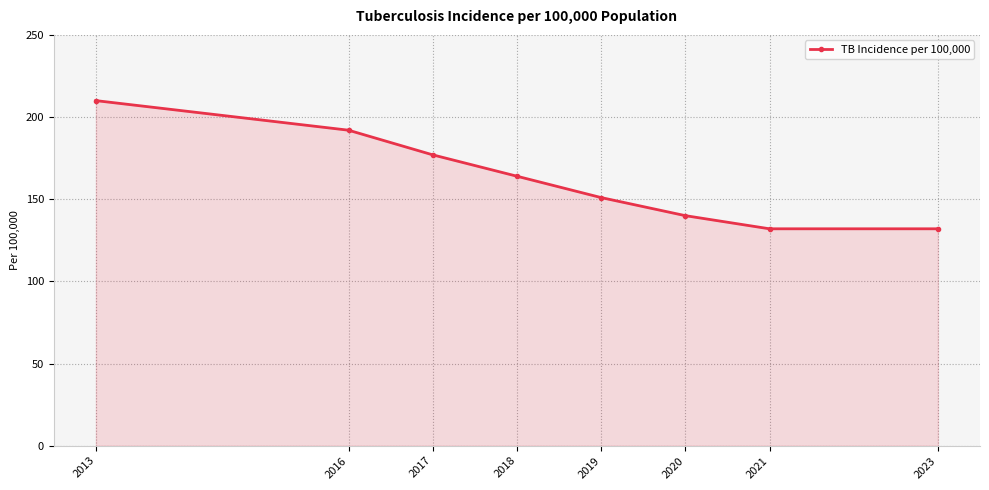

At which label does the data first exceed 164?

2013